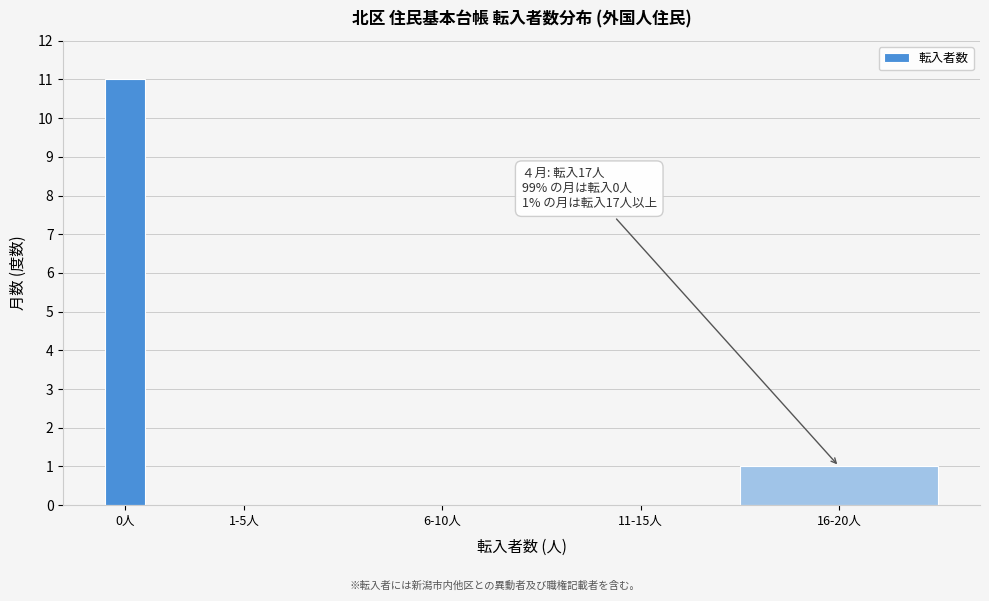

Reading left to right, extract all data points from this chart.

0人=11	1-5人=0	6-10人=0	11-15人=0	16-20人=1